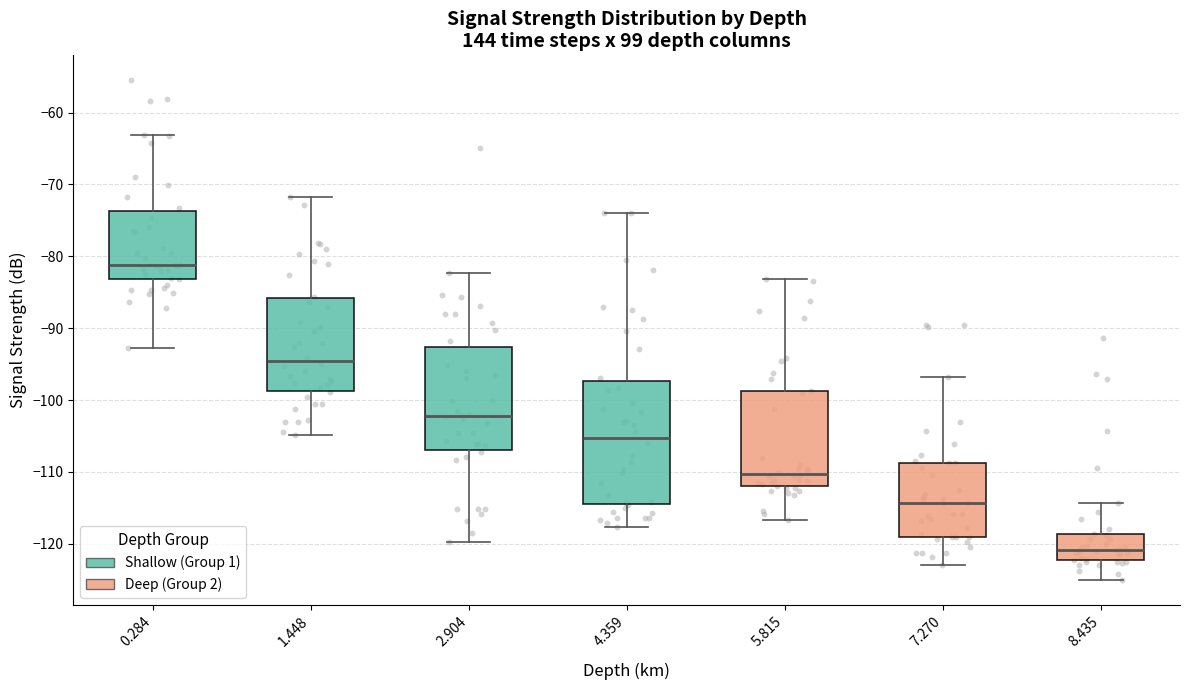

Comparing the boxes themselves (not the whiskers), which one is the tallest?

4.359